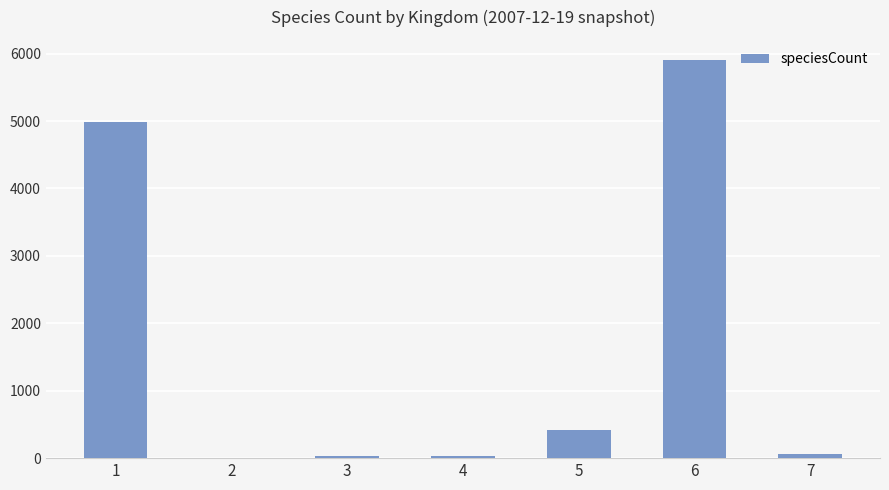

What is the maximum value shown in the chart?

5908